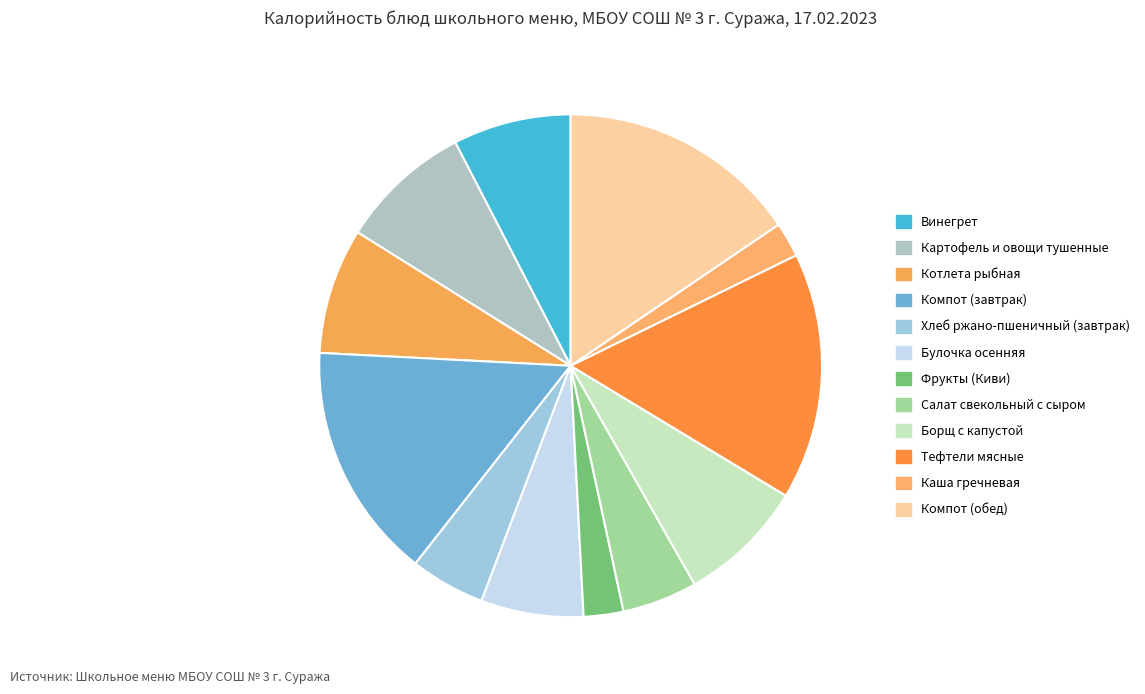

Rank the categories by value from highest to lowest.

Тефтели мясные, Компот (обед), Компот (завтрак), Картофель и овощи тушенные, Борщ с капустой, Котлета рыбная, Винегрет, Булочка осенняя, Салат свекольный с сыром, Хлеб ржано-пшеничный (завтрак), Фрукты (Киви), Каша гречневая